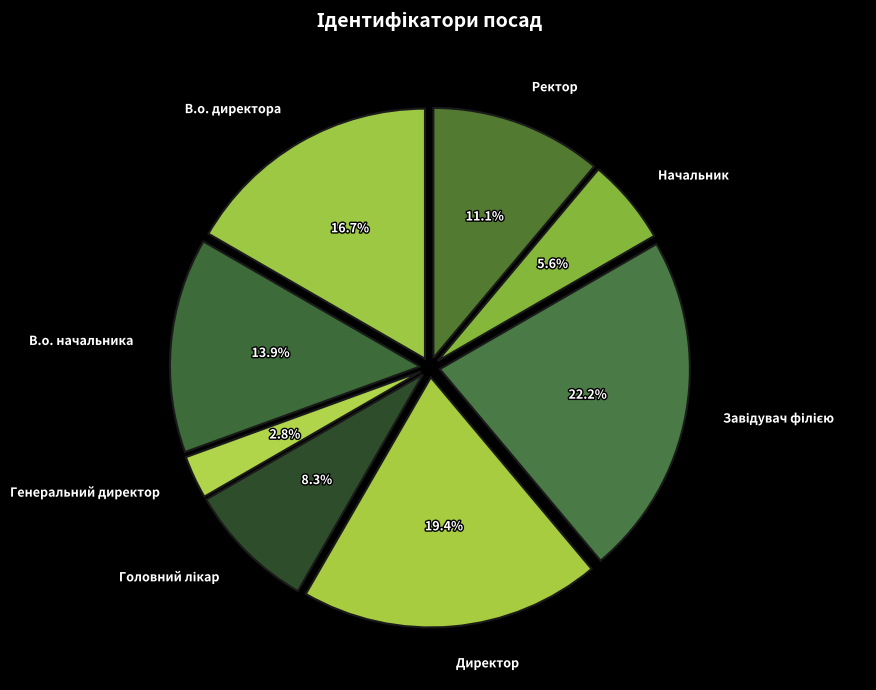

Between Ректор and Директор, which is larger?

Директор